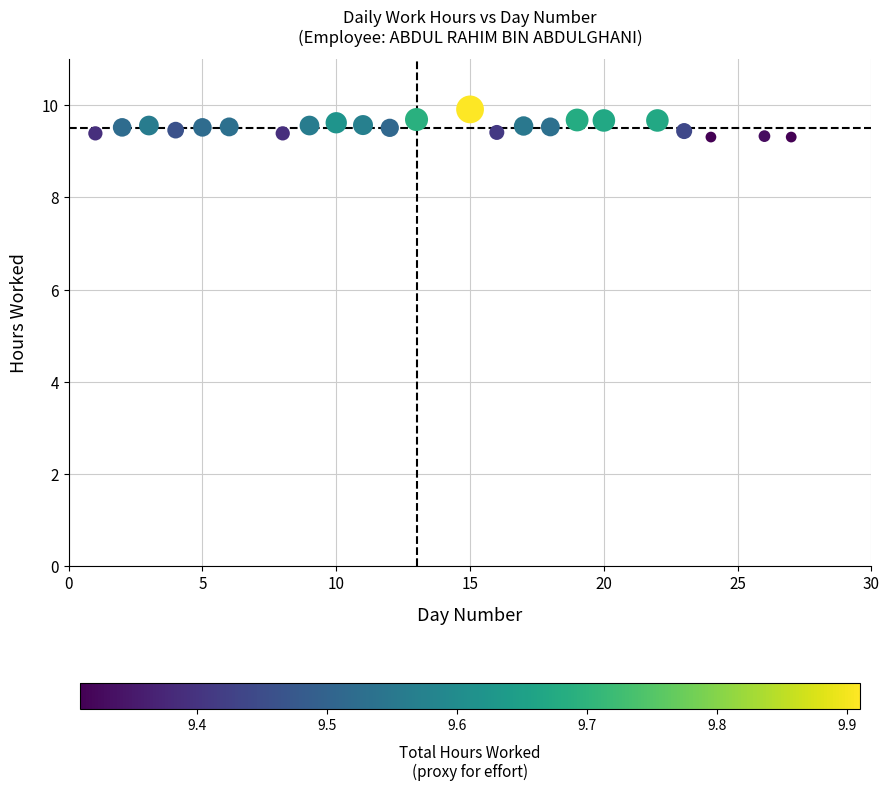

What is the range of Y values (max minus min)?

0.6